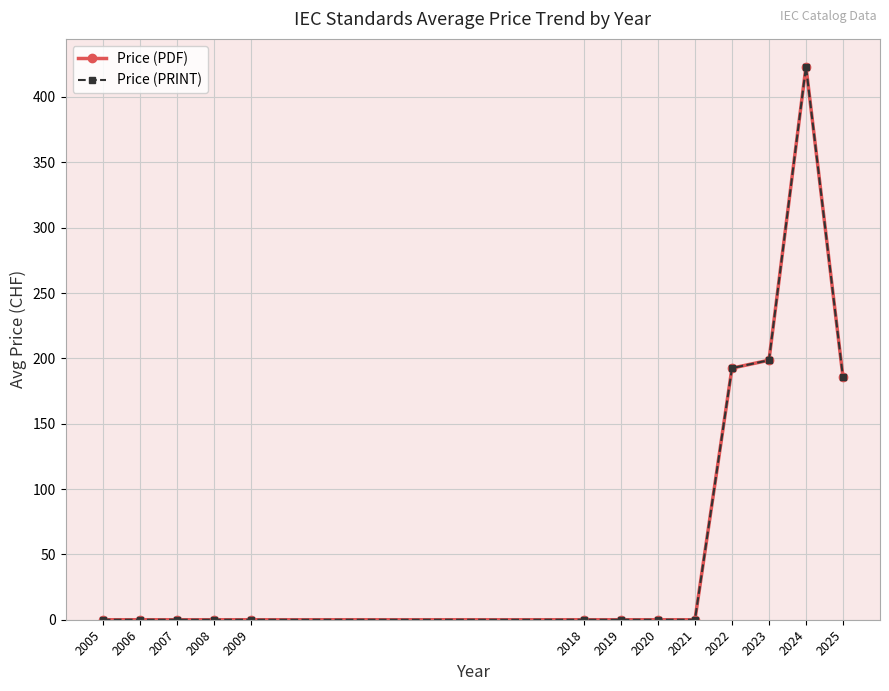

What is the sum of the Price (PRINT) values at 2022 and 2021?

192.5